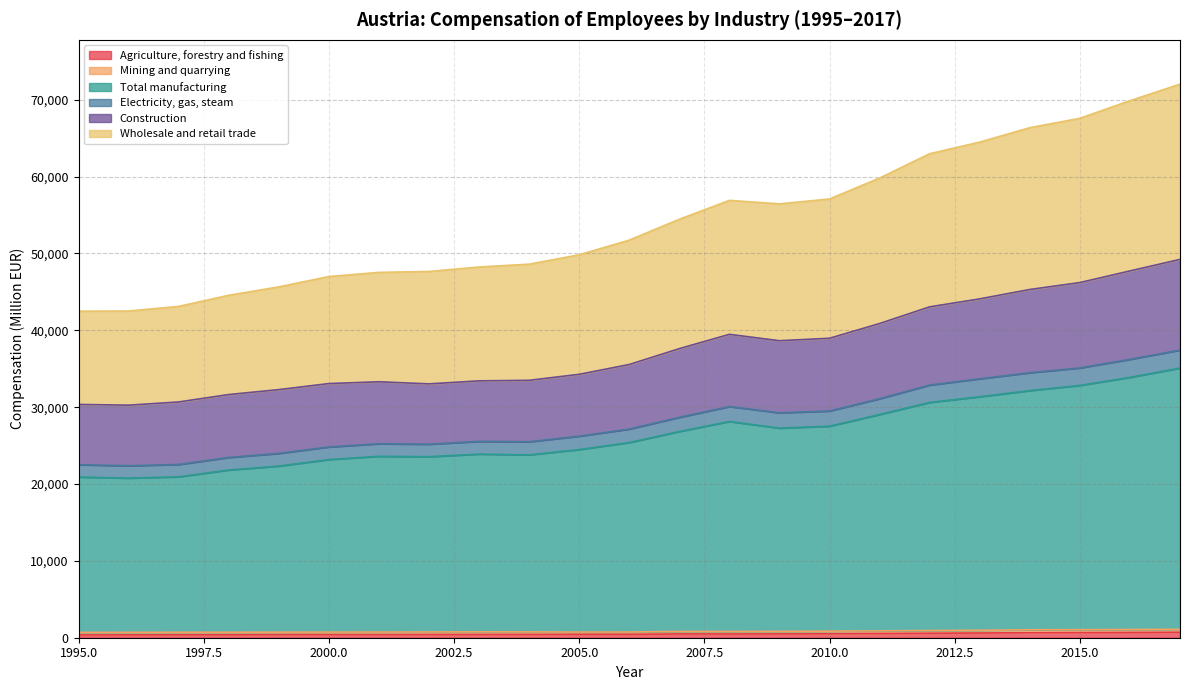

Which series changed the most between 1995 and 2005?

Wholesale and retail trade